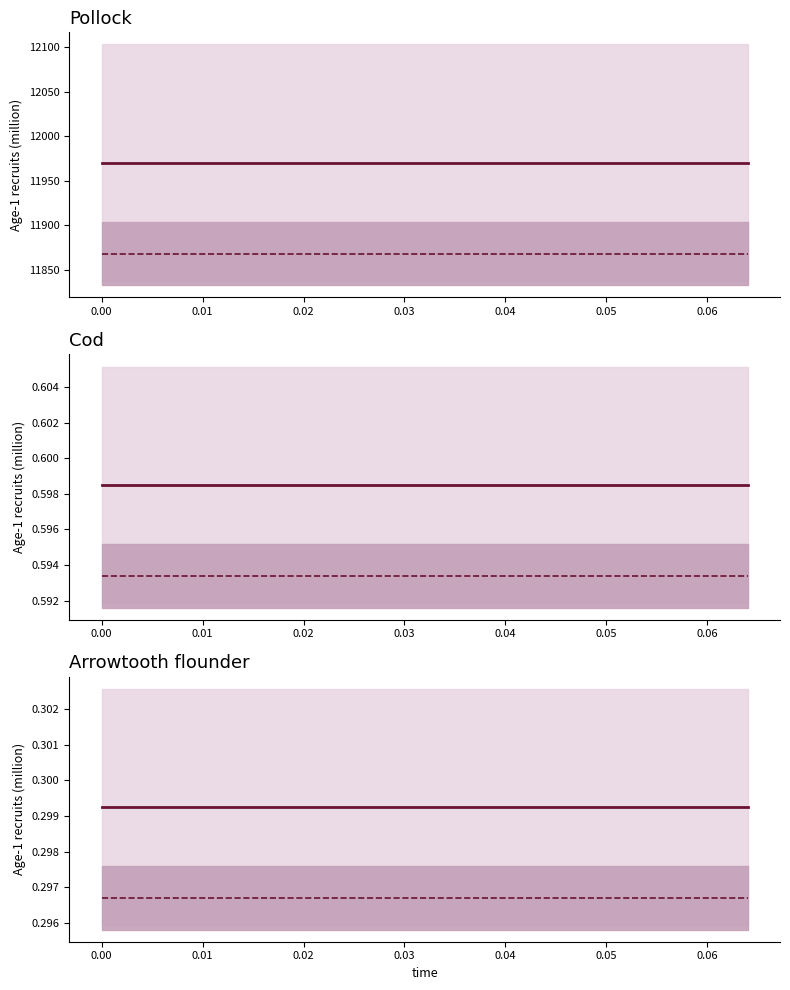

True or false: reference and actual cross at least once.

False